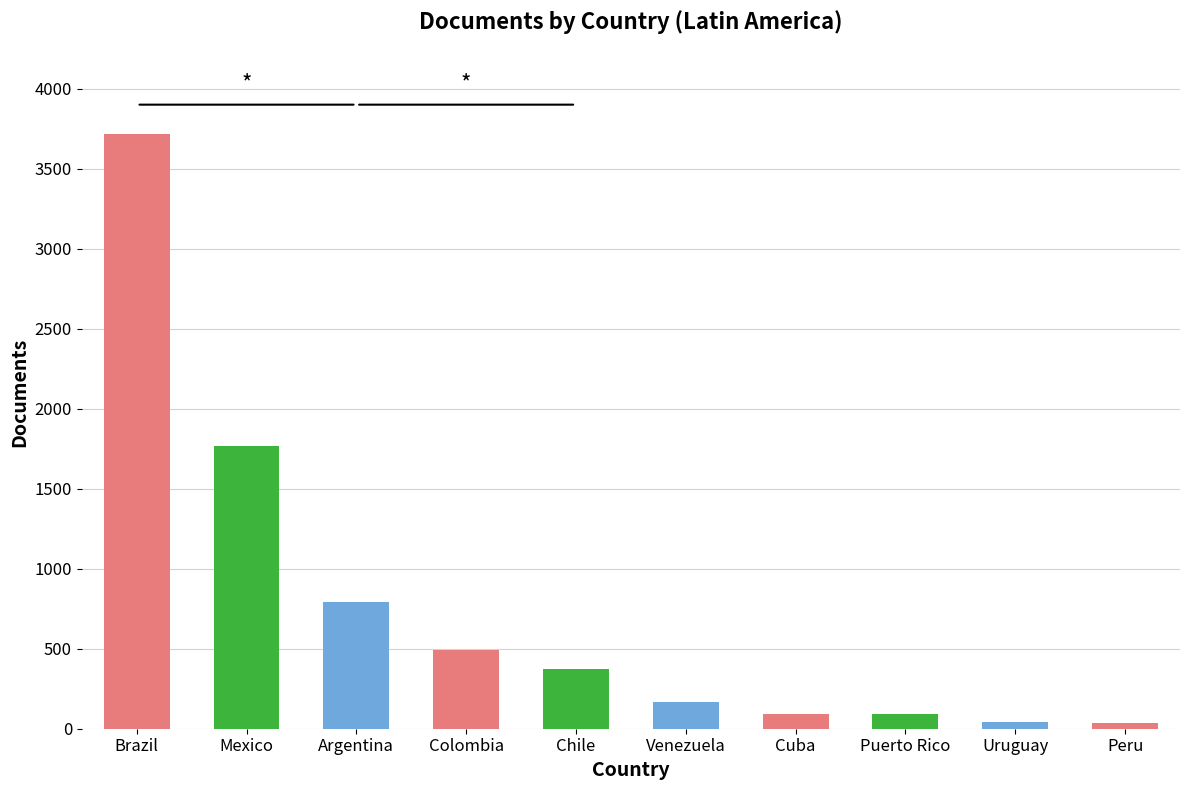

Read the value at Puerto Rico.

93